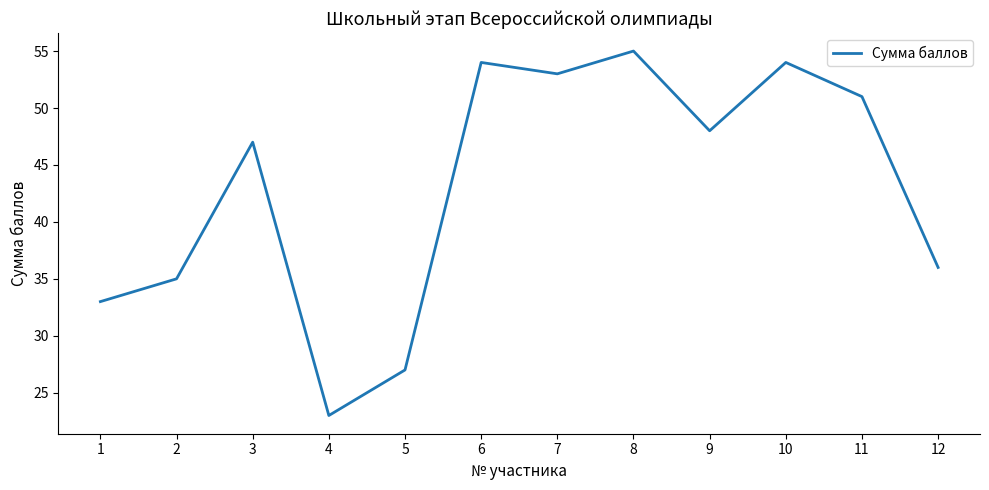

Which label corresponds to the smallest value in the chart?

4